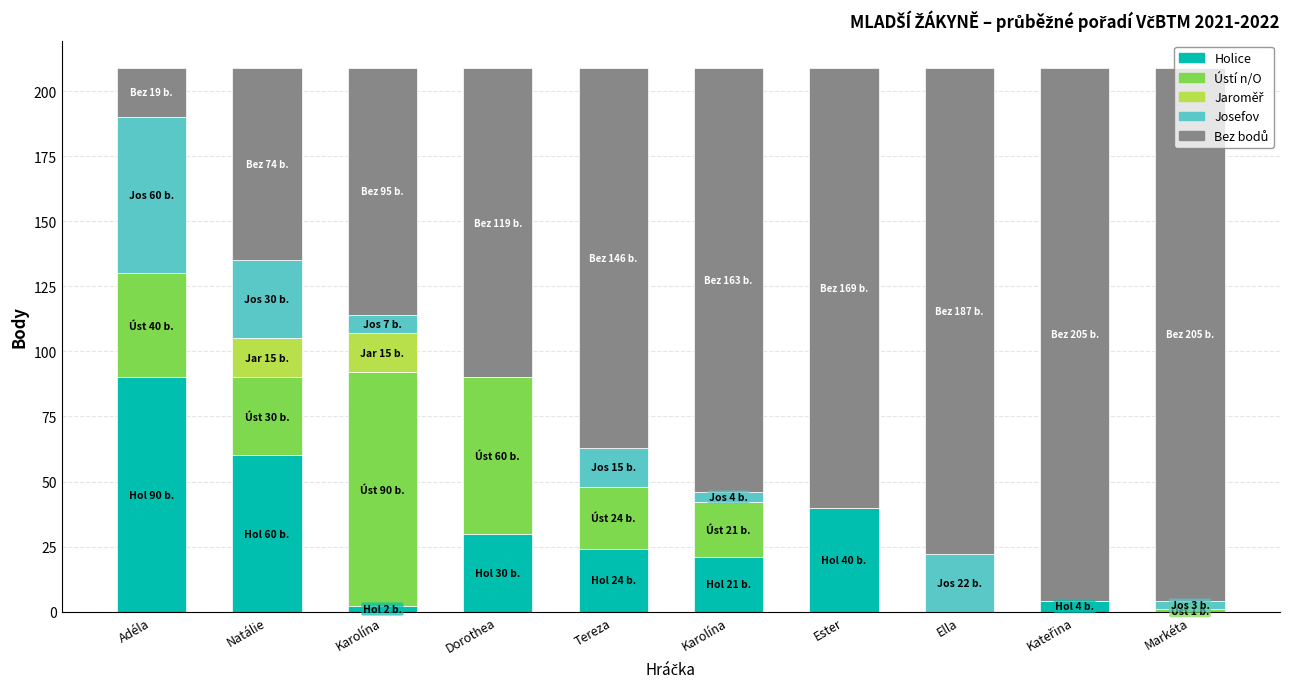

Are the bars horizontal?

No